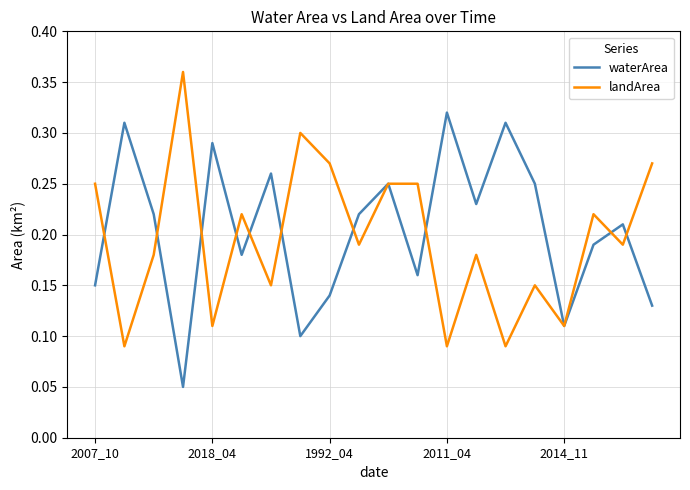

List the series in order of their peak value, lowest first.

waterArea, landArea